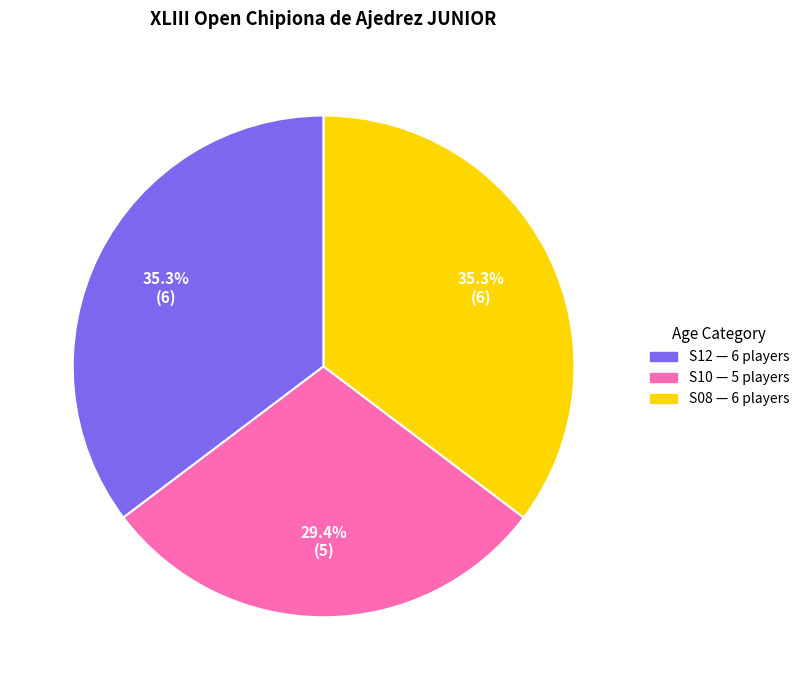

Is there a majority slice in this chart?

No